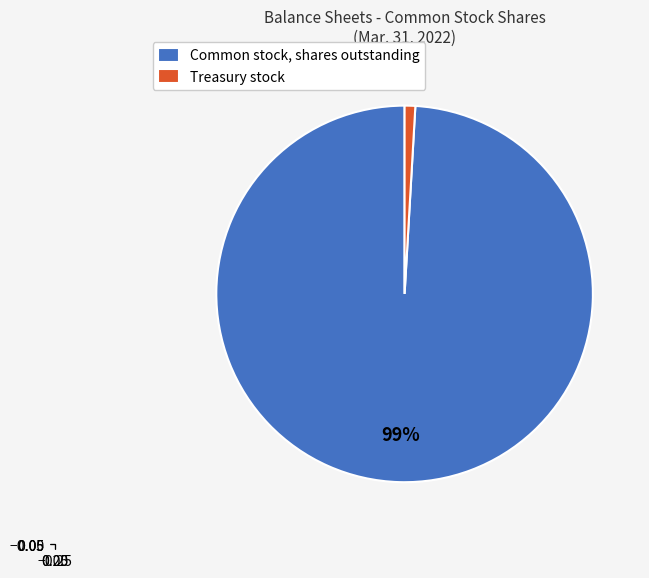

Count the number of slices in the pie.

2